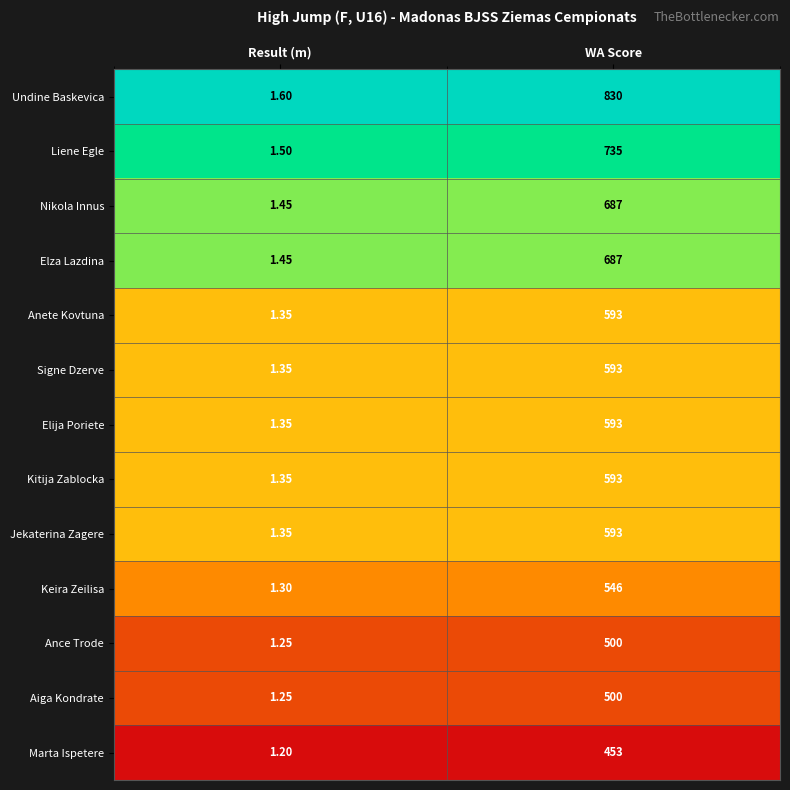

Where is Anete Kovtuna nearest to the value 297?

Result (m)